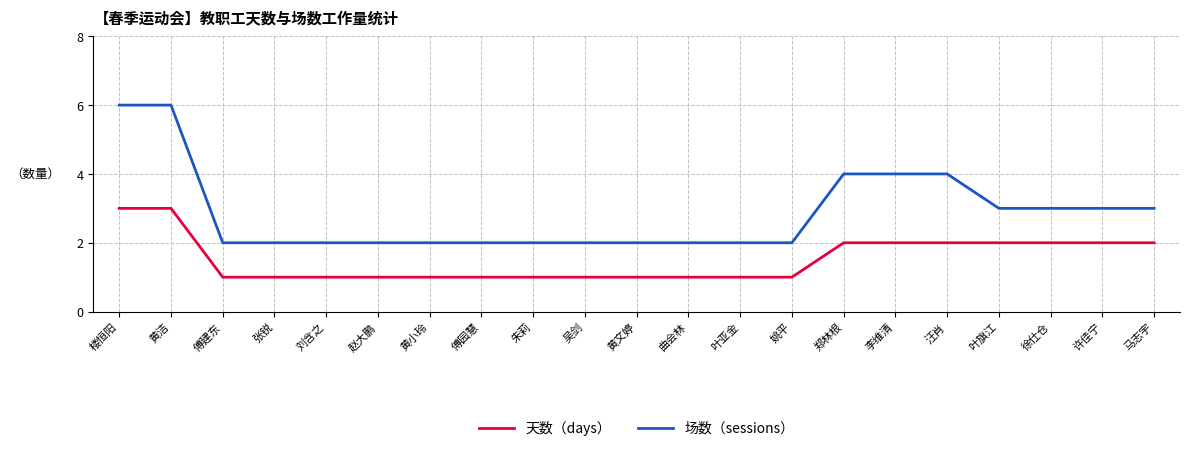

At how many categories does at least one series exceed 5?

2